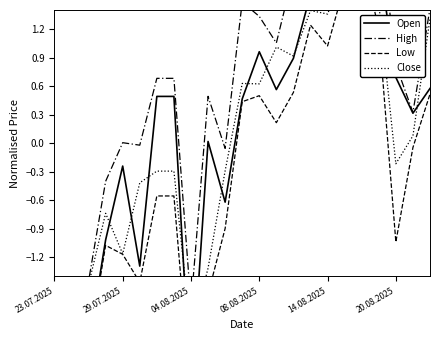

At which label is Close closest to 0?

21